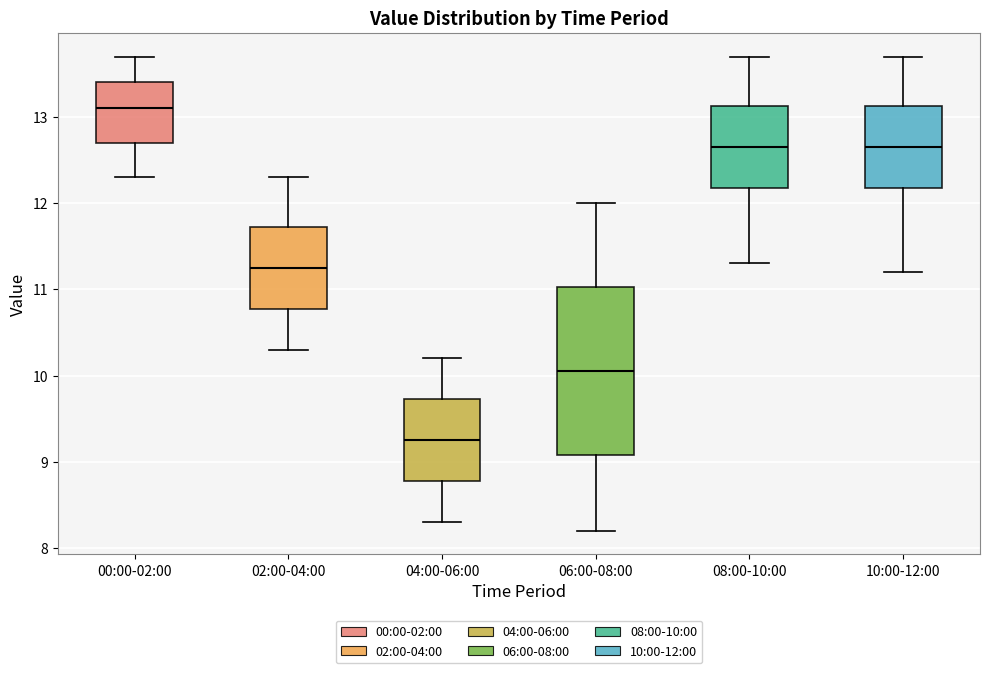

Reading left to right, read every box against the y-axis: the position of its median line, the range the box covers, and the ends of its whiskers. The values are not printed on the chart, so give them approximately, as read against the axis.

00:00-02:00: median 13.1, box 12.7 to 13.4, whiskers 12.3 to 13.7
02:00-04:00: median 11.3, box 10.8 to 11.7, whiskers 10.3 to 12.3
04:00-06:00: median 9.3, box 8.8 to 9.7, whiskers 8.3 to 10.2
06:00-08:00: median 10.1, box 9.1 to 11.0, whiskers 8.2 to 12.0
08:00-10:00: median 12.7, box 12.2 to 13.1, whiskers 11.3 to 13.7
10:00-12:00: median 12.7, box 12.2 to 13.1, whiskers 11.2 to 13.7